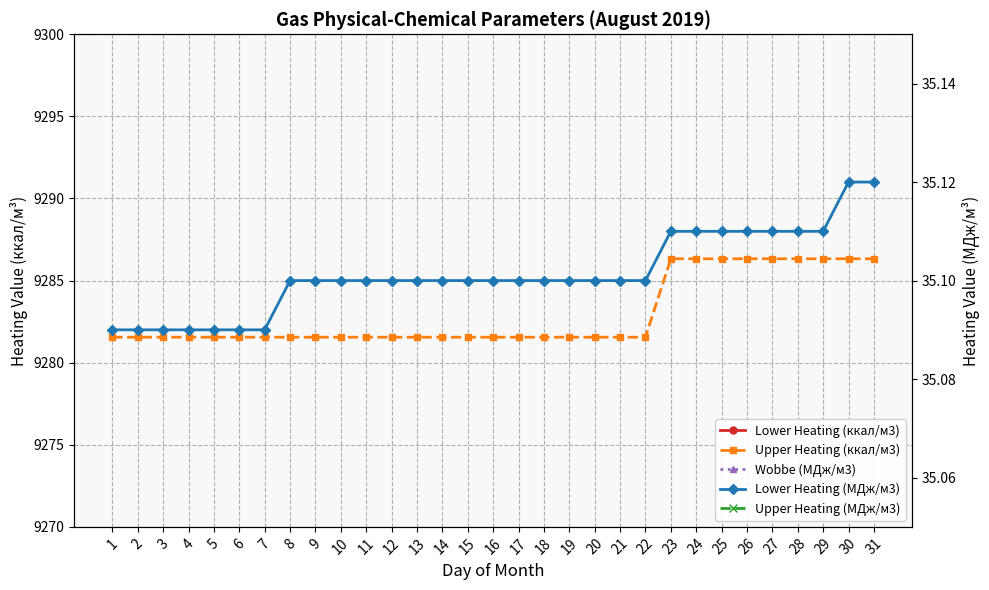

What is the value of the Lower Heating (МДж/м3) point at the 13th from the left?

35.1